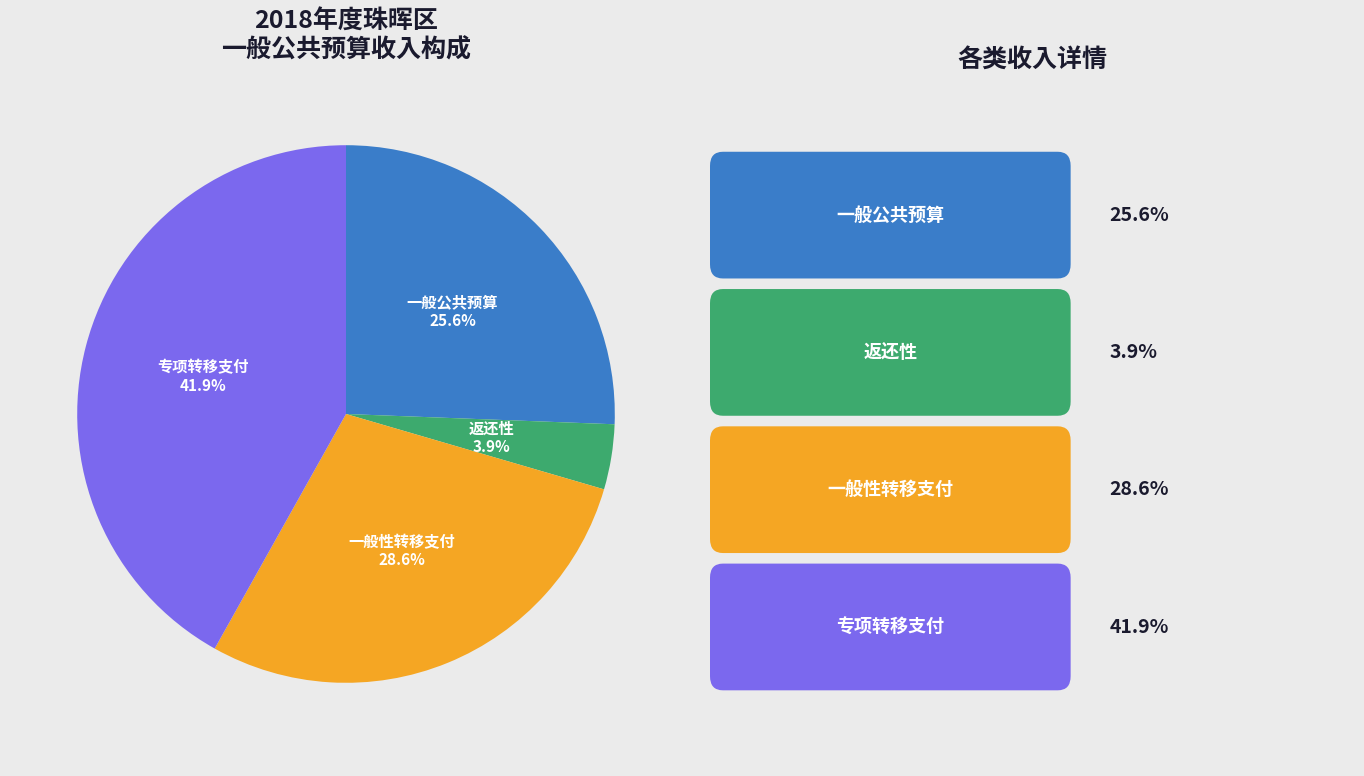

Is there a majority slice in this chart?

No